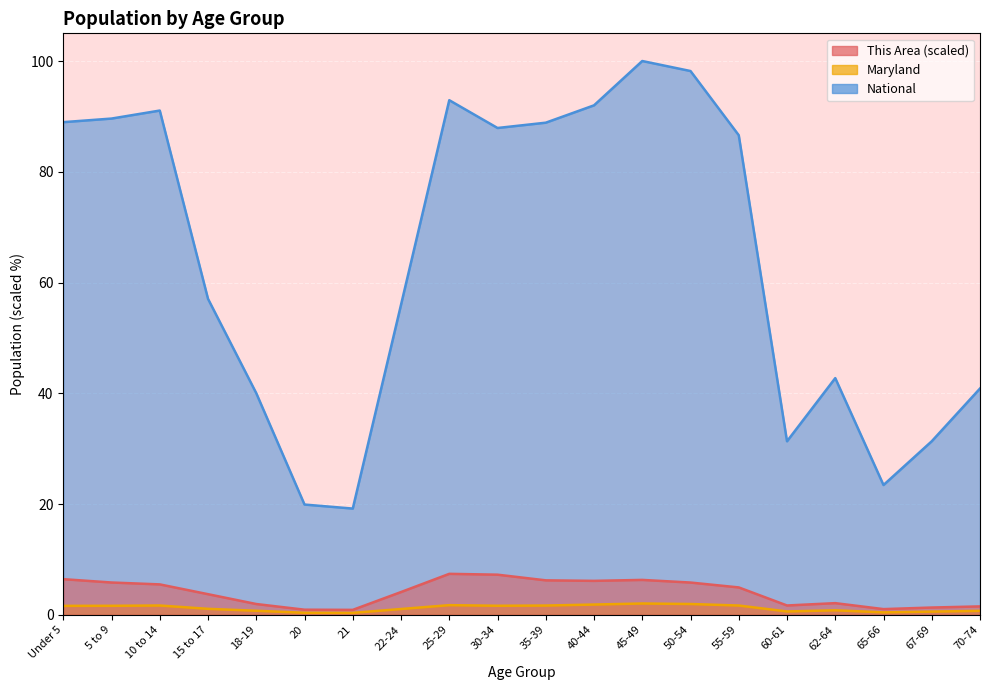

True or false: This Area and National cross at least once.

False